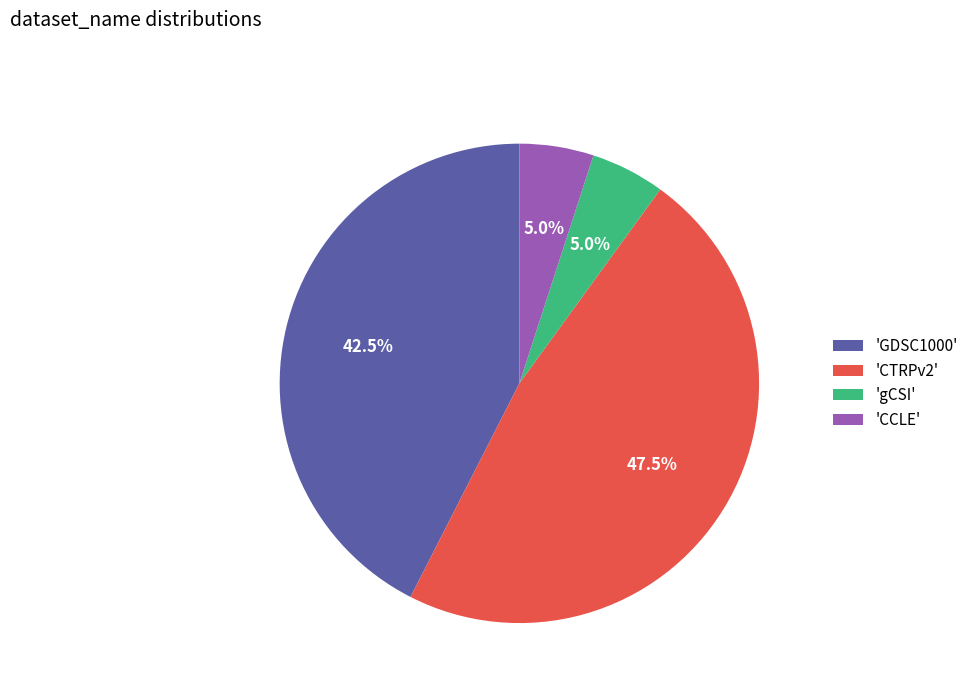

Which slice is the largest?

'CTRPv2'